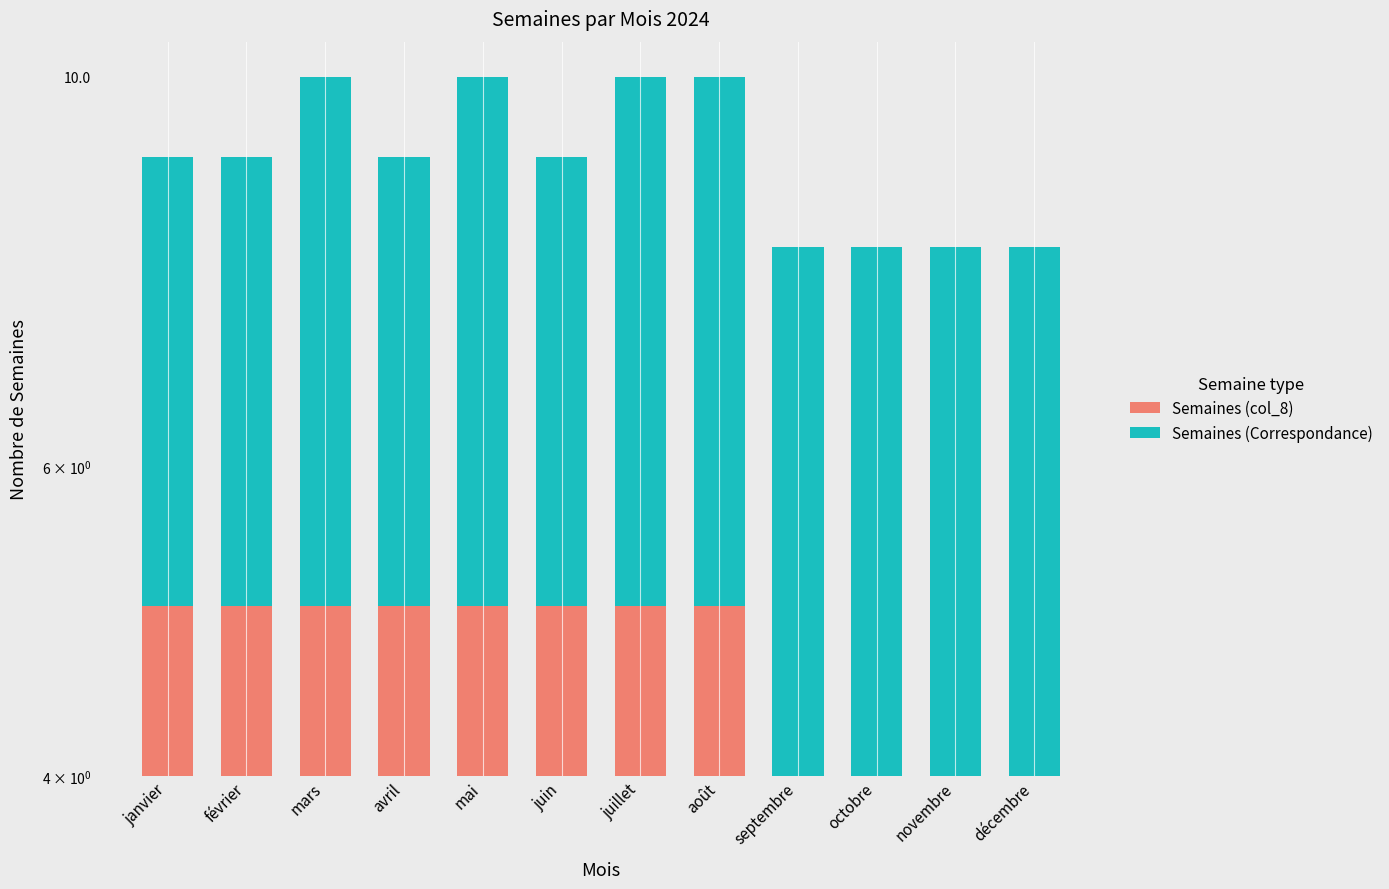

At which category does the chart reach its minimum across all series?

septembre